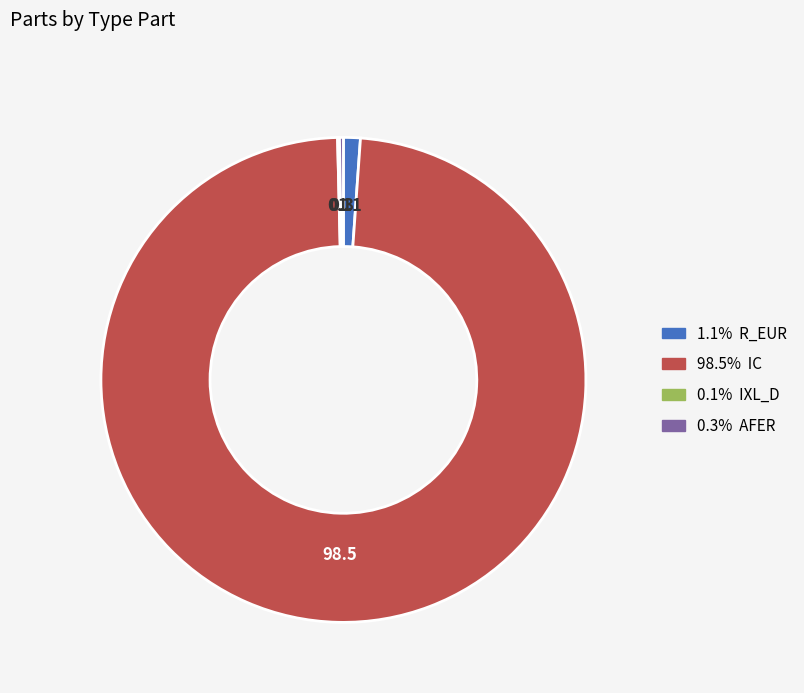

Is there any slice that represents more than half of the pie?

Yes